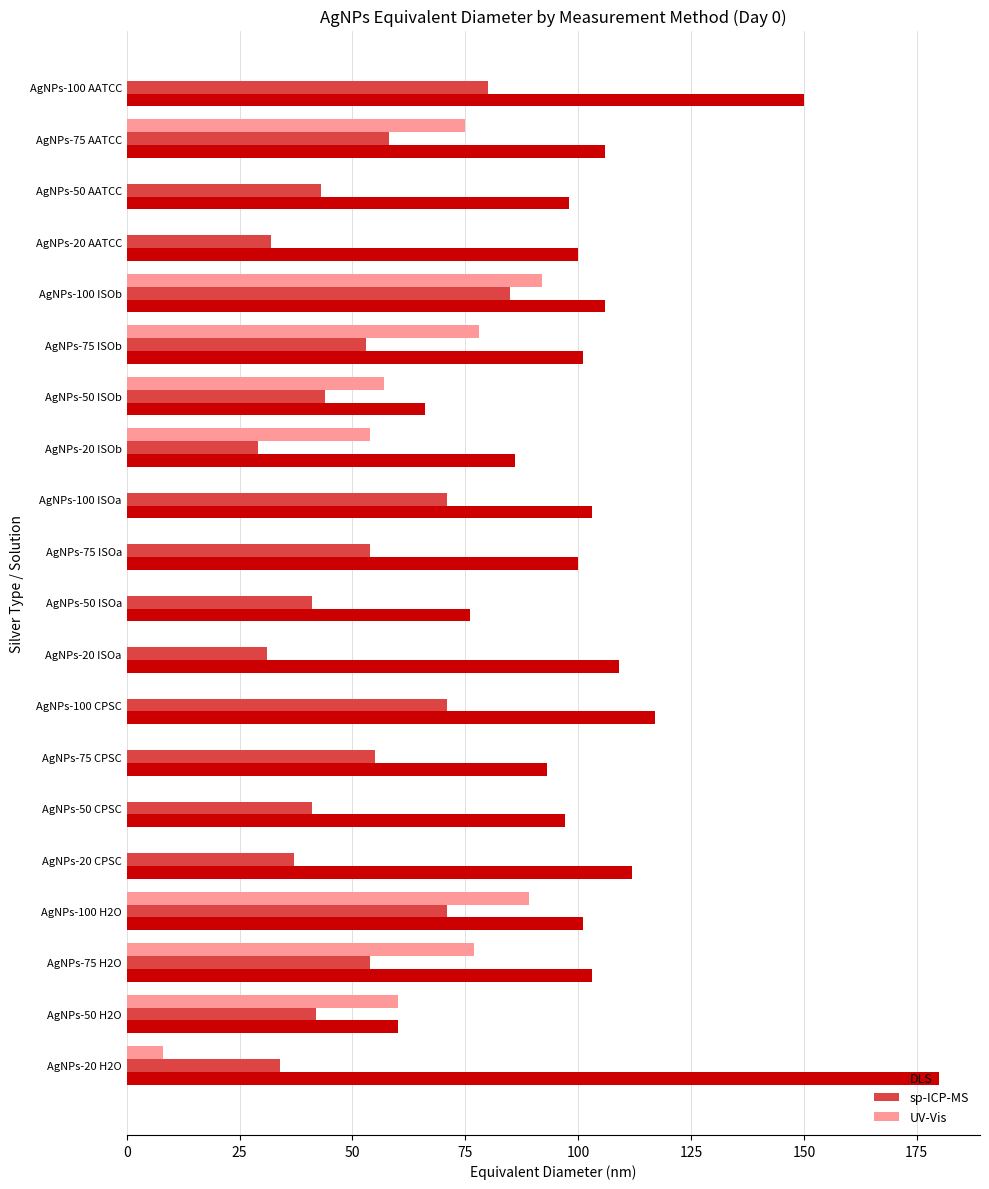

What is the approximate value of DLS at AgNPs-50 CPSC?

97